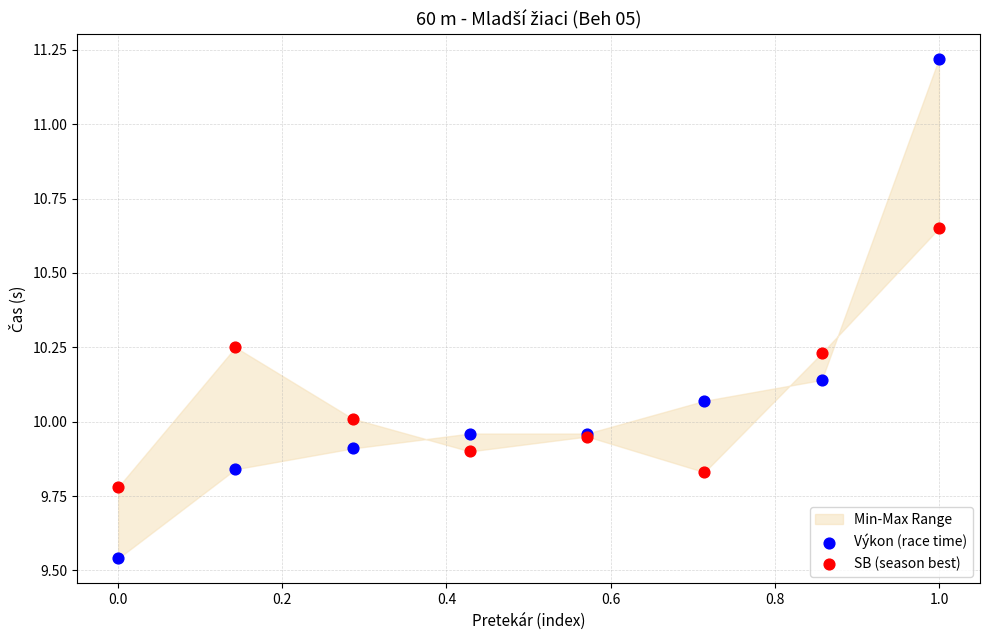

What is the X range (max minus min) for the scatter plot?

1.0